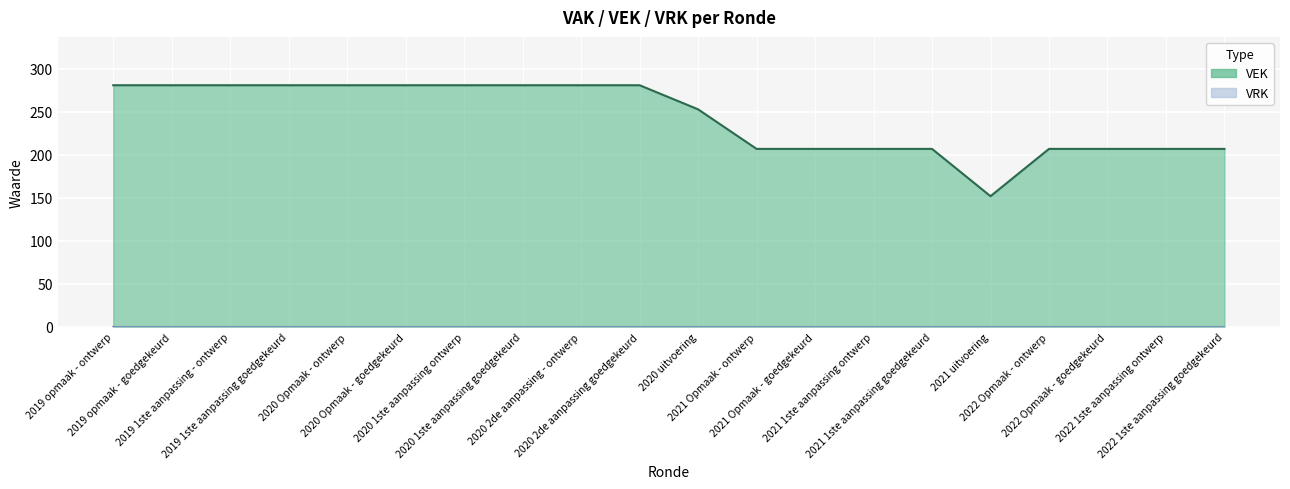

Is it true that the value at 2020 2de aanpassing goedgekeurd is 281?

True